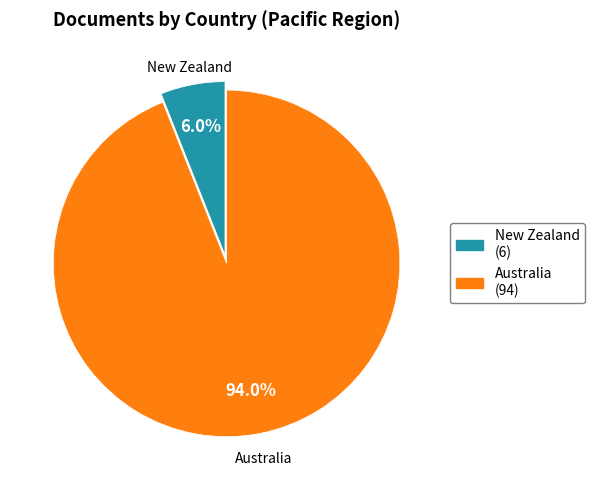

Which category accounts for the majority?

Australia